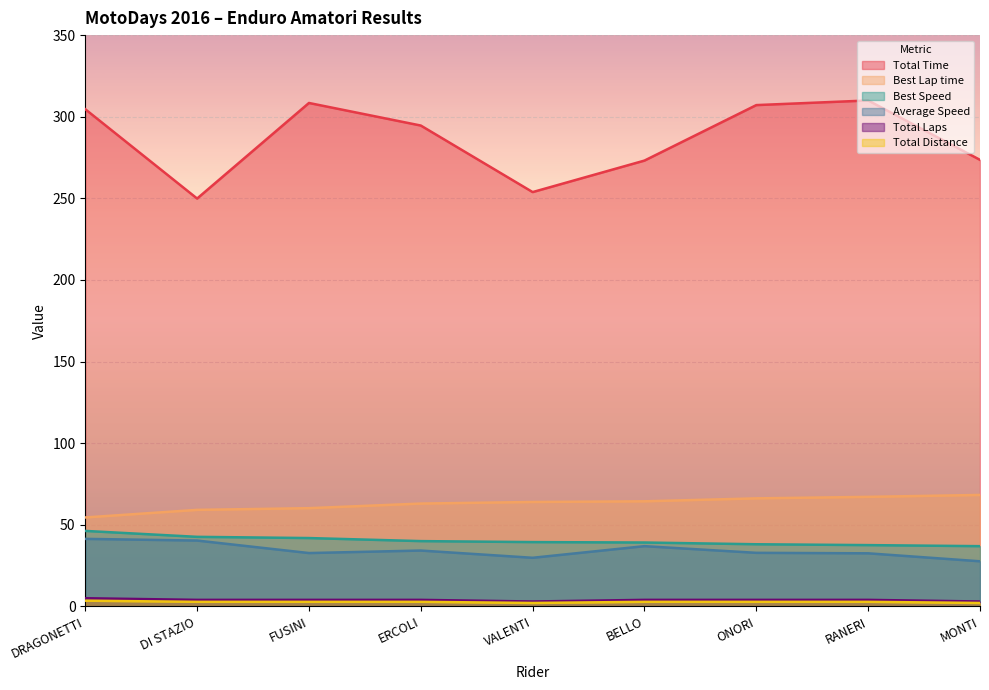

How many interior local valleys does the Total Time series have?

2